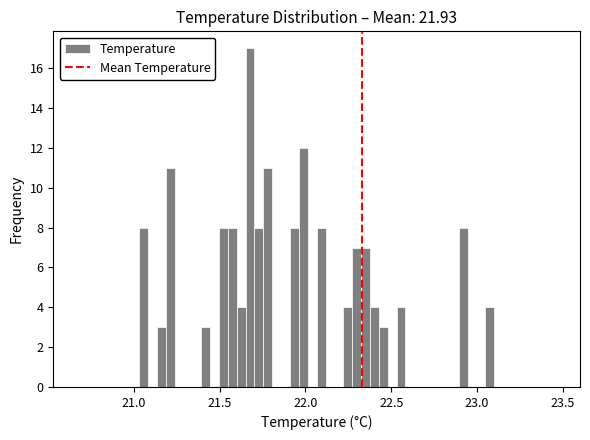

Read against the x-axis, roughly where is the centre of the tallest bar?

21.70